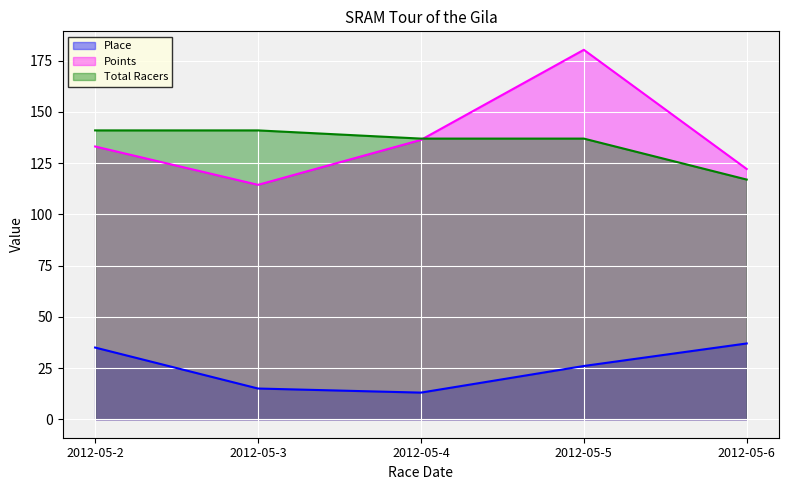

Which series has the largest total across all categories?

Points